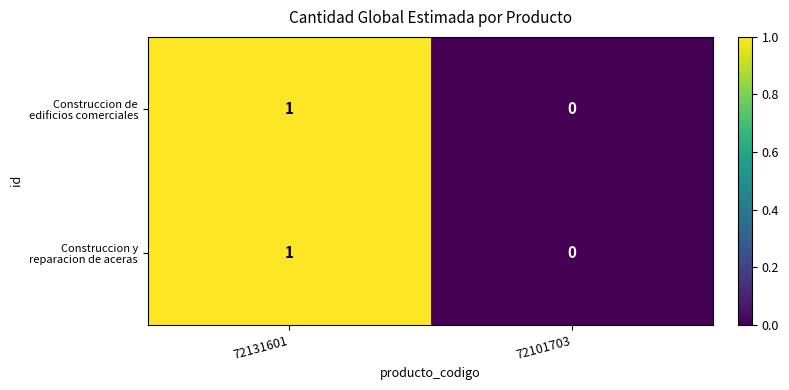

Which category has the highest value across all series?

72131601